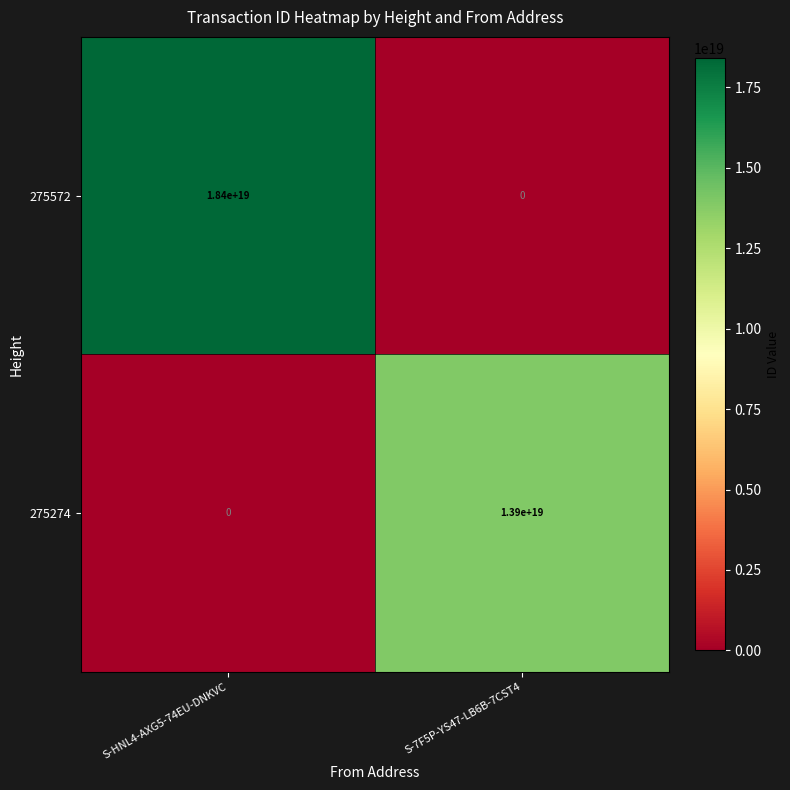

Which category has the highest value in the 275274 series?

S-7F5P-YS47-LB6B-7CST4